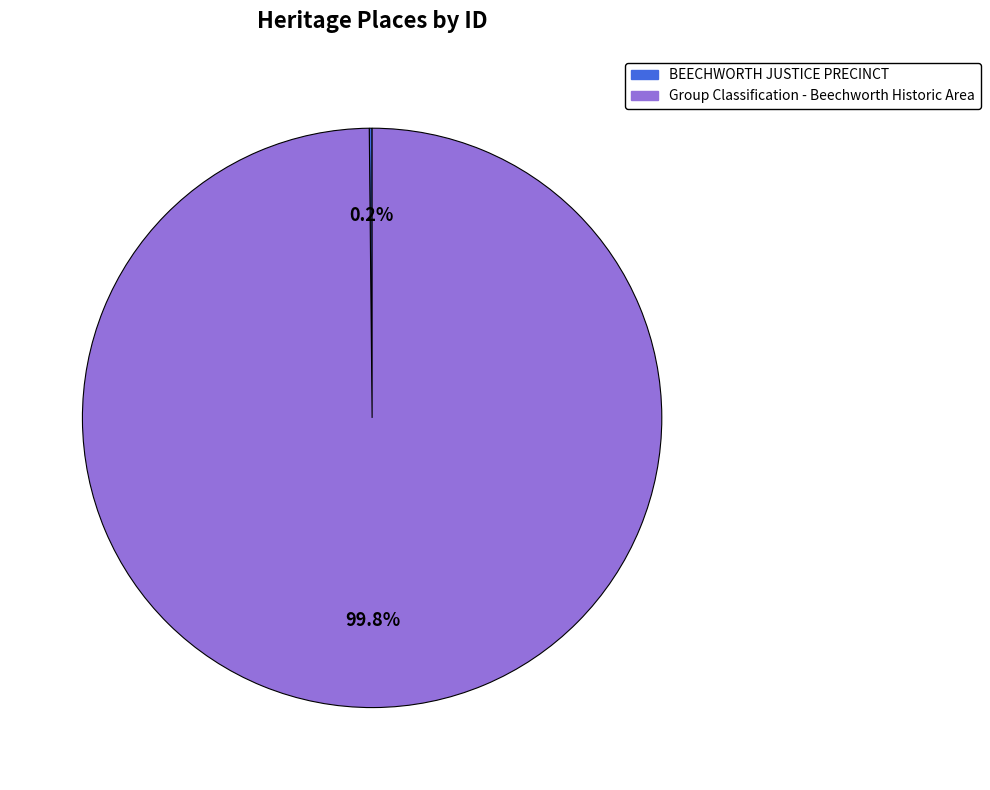

Which slice is the largest?

Group Classification - Beechworth Historic Area